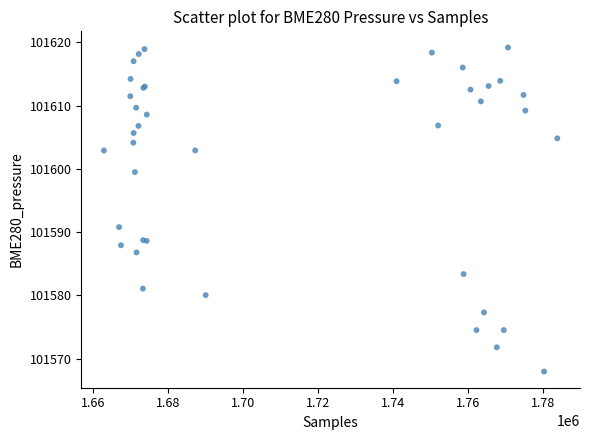

What Y value in the scatter plot is closest to 101593?

101590.8